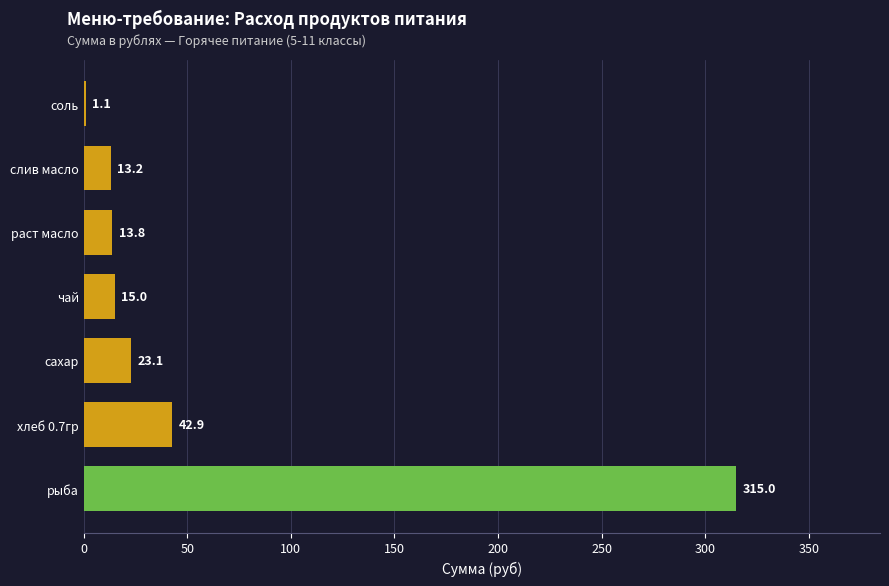

True or false: the data shows 1.1 at соль.

True